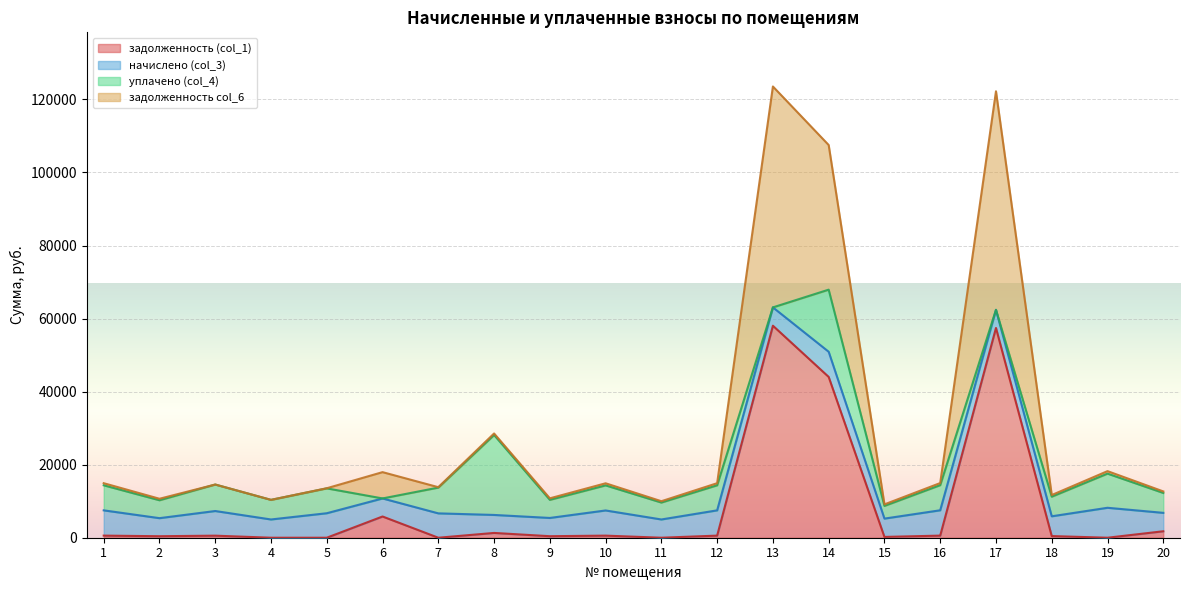

How many interior local peaks does the задолженность col_6 series have?

6